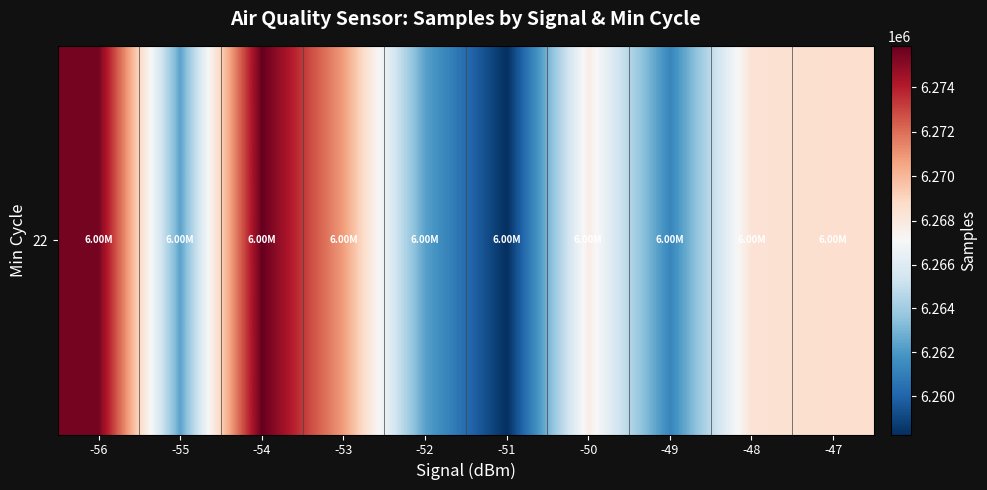

What is the greatest value displayed?

6275876.0